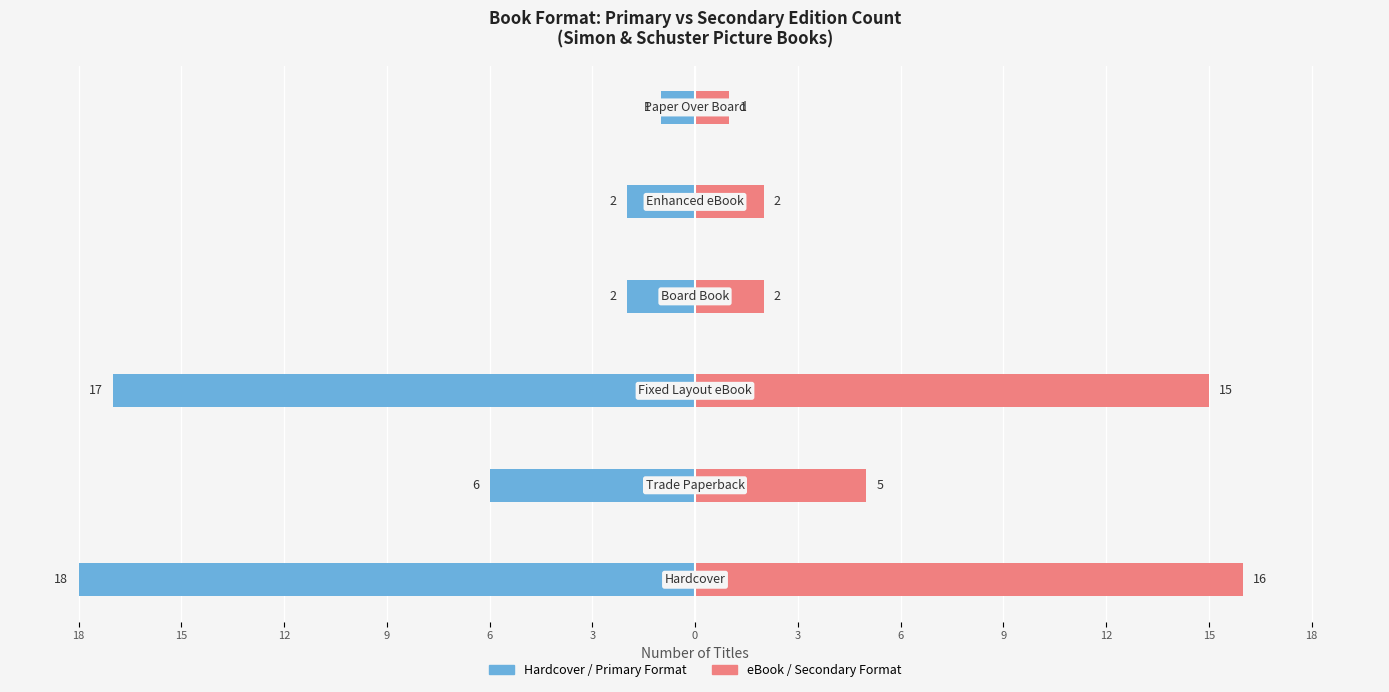

What is the difference between the maximum and minimum values in the Hardcover / Primary Format series?

17